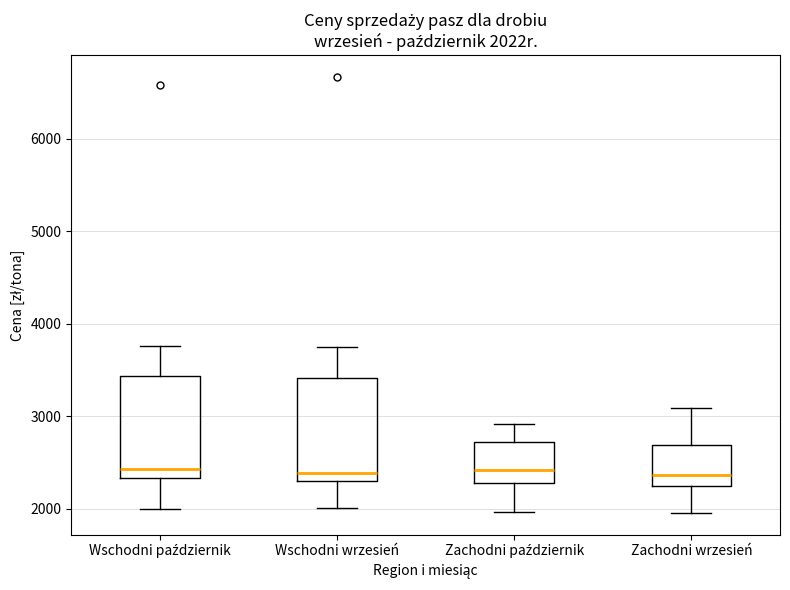

Reading left to right, read every box against the y-axis: the position of its median line, the range the box covers, and the ends of its whiskers. The values are not printed on the chart, so give them approximately, as read against the axis.

Wschodni październik: median 2400, box 2300 to 3400, whiskers 2000 to 3800
Wschodni wrzesień: median 2400, box 2300 to 3400, whiskers 2000 to 3800
Zachodni październik: median 2400, box 2300 to 2700, whiskers 2000 to 2900
Zachodni wrzesień: median 2400, box 2200 to 2700, whiskers 2000 to 3100